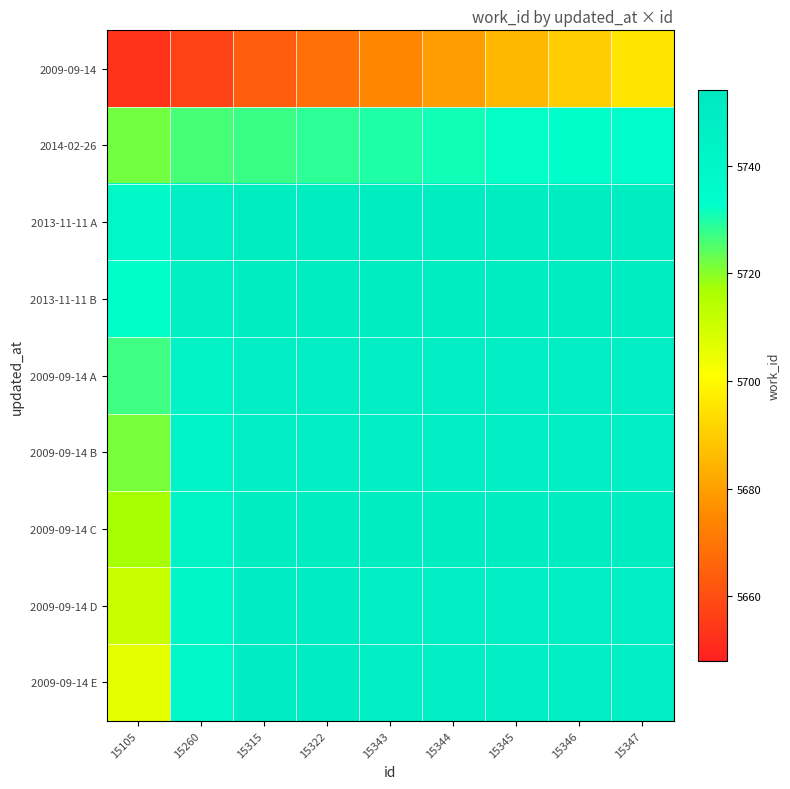

Reading left to right, what are all the values shown in this chart?

2009-09-14: 15105=5653.0	15260=5657.1	15315=5663.7	15322=5669.0	15343=5674.1	15344=5679.4	15345=5685.0	15346=5689.9	15347=5695.2
2014-02-26: 15105=5721.9	15260=5726.0	15315=5727.3	15322=5728.6	15343=5729.7	15344=5730.9	15345=5732.4	15346=5733.3	15347=5734.6
2013-11-11 A: 15105=5738.3	15260=5747.7	15315=5749.0	15322=5749.0	15343=5748.9	15344=5748.8	15345=5749.0	15346=5748.7	15347=5748.7
2013-11-11 B: 15105=5733.0	15260=5746.4	15315=5749.0	15322=5749.0	15343=5748.9	15344=5748.9	15345=5749.0	15346=5748.8	15347=5748.7
2009-09-14 A: 15105=5726.9	15260=5744.3	15315=5748.1	15322=5748.1	15343=5748.0	15344=5748.0	15345=5748.1	15346=5748.0	15347=5748.0
2009-09-14 B: 15105=5721.6	15260=5743.1	15315=5748.2	15322=5748.1	15343=5748.0	15344=5748.0	15345=5748.1	15346=5748.0	15347=5748.0
2009-09-14 C: 15105=5717.0	15260=5742.6	15315=5749.0	15322=5749.0	15343=5748.9	15344=5748.9	15345=5749.0	15346=5748.9	15347=5748.9
2009-09-14 D: 15105=5711.1	15260=5740.7	15315=5748.3	15322=5748.2	15343=5748.0	15344=5748.0	15345=5748.1	15346=5748.0	15347=5748.0
2009-09-14 E: 15105=5705.8	15260=5739.4	15315=5748.3	15322=5748.3	15343=5748.0	15344=5748.0	15345=5748.1	15346=5748.0	15347=5748.0